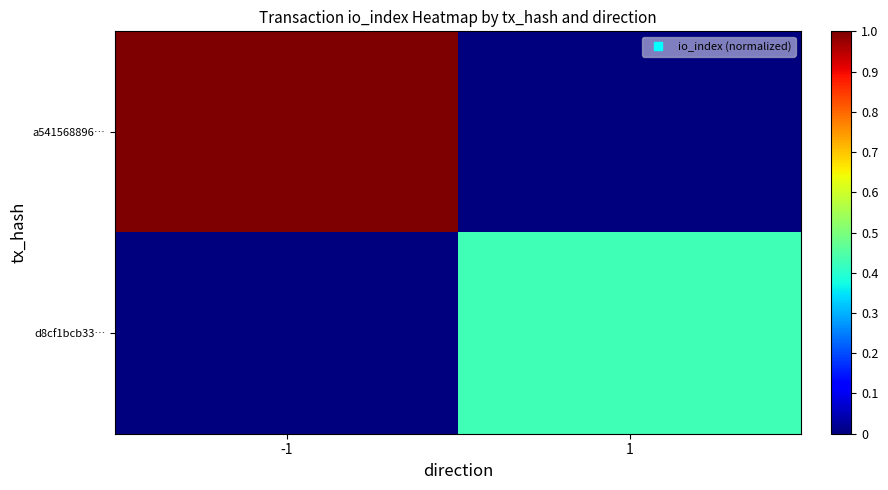

Which series has the widest spread of values?

a541568896…